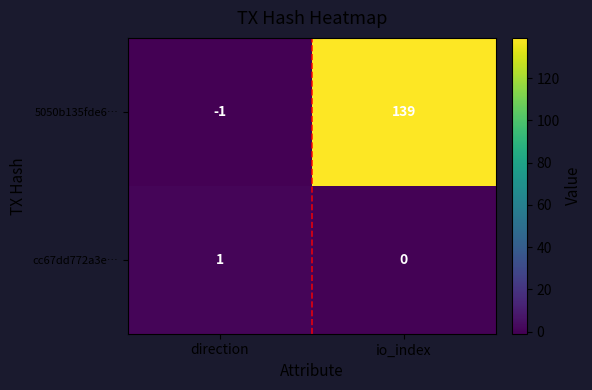

Reading left to right, transcribe all the data shown in this chart.

5050b135fde6…: direction=-1	io_index=139
cc67dd772a3e…: direction=1	io_index=0